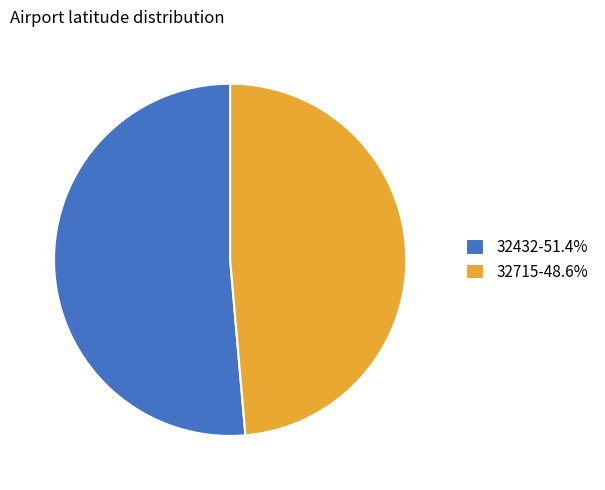

Does 32715-48.6% account for over 50% of the chart?

No